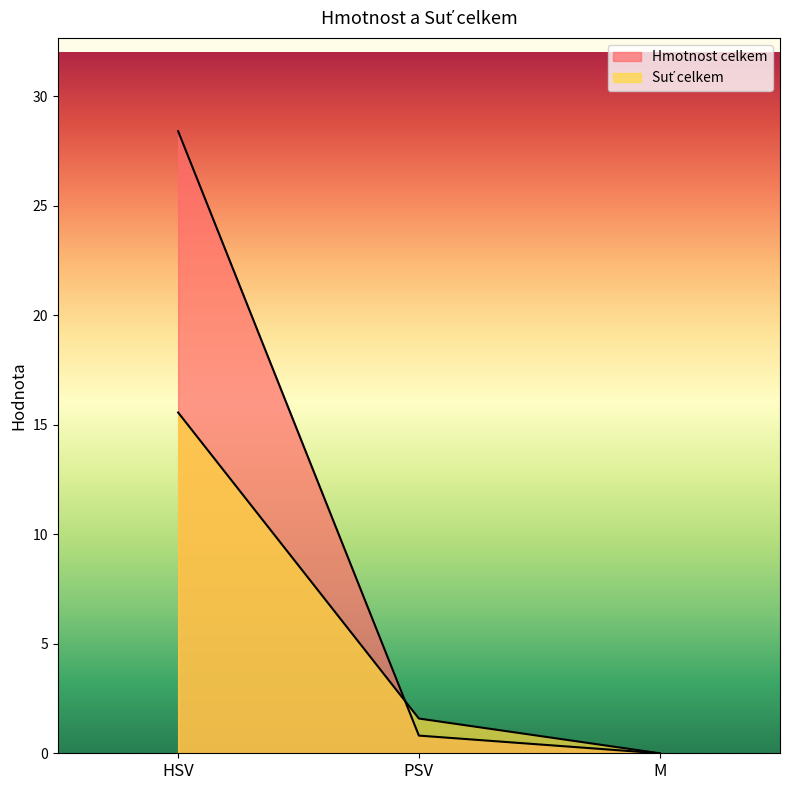

At which category is the sum across all series the highest?

HSV